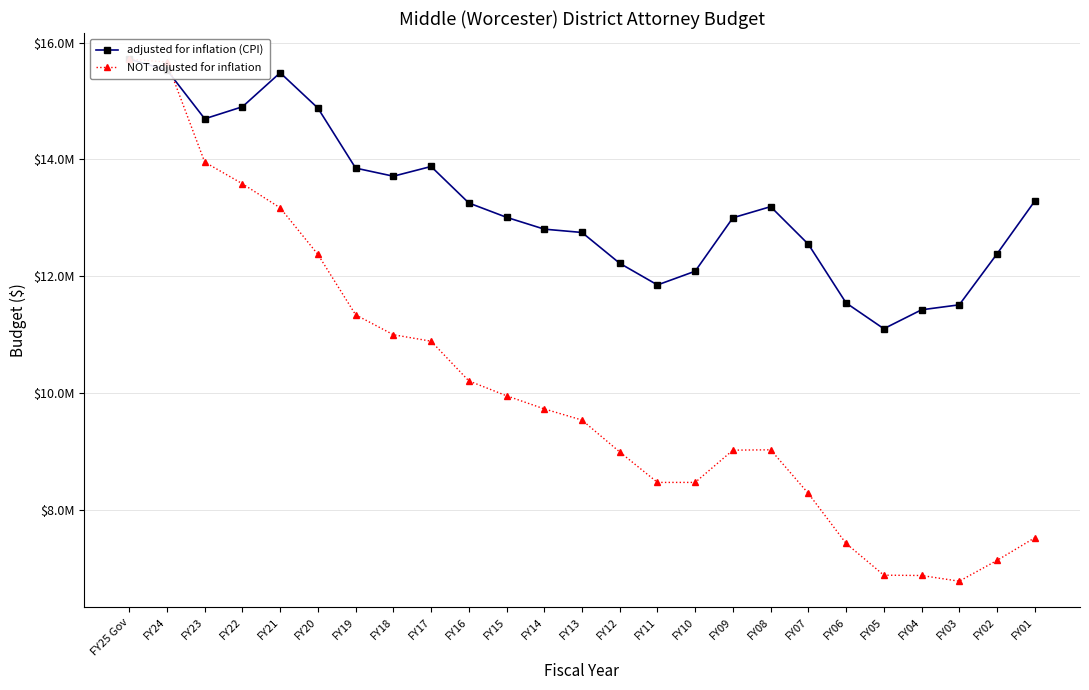

Read the adjusted for inflation (CPI) value at FY08.

13190975